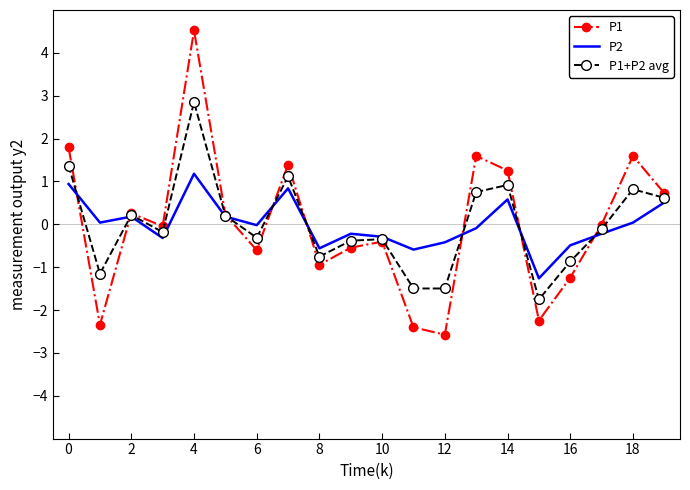

What is the difference between the maximum and minimum values in the P2 series?

2.4